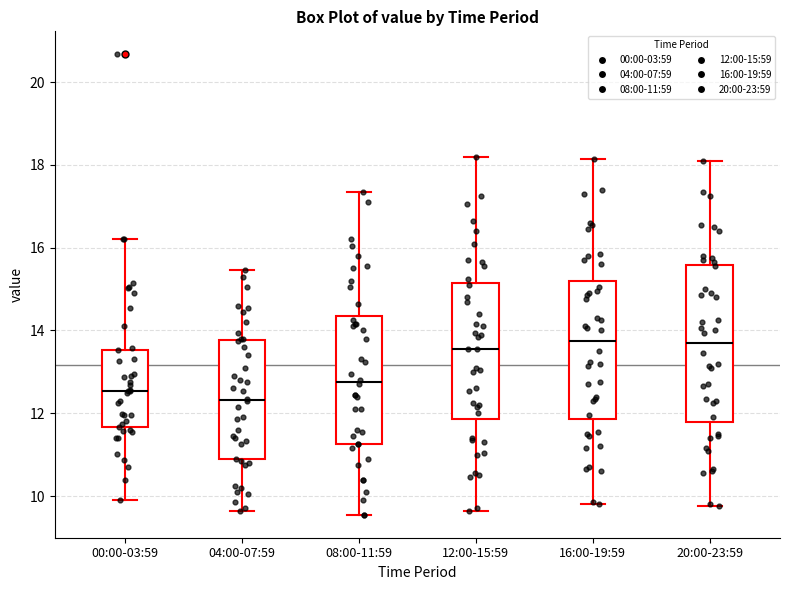

Which box is the tallest, from its lower edge to its upper edge?

20:00-23:59